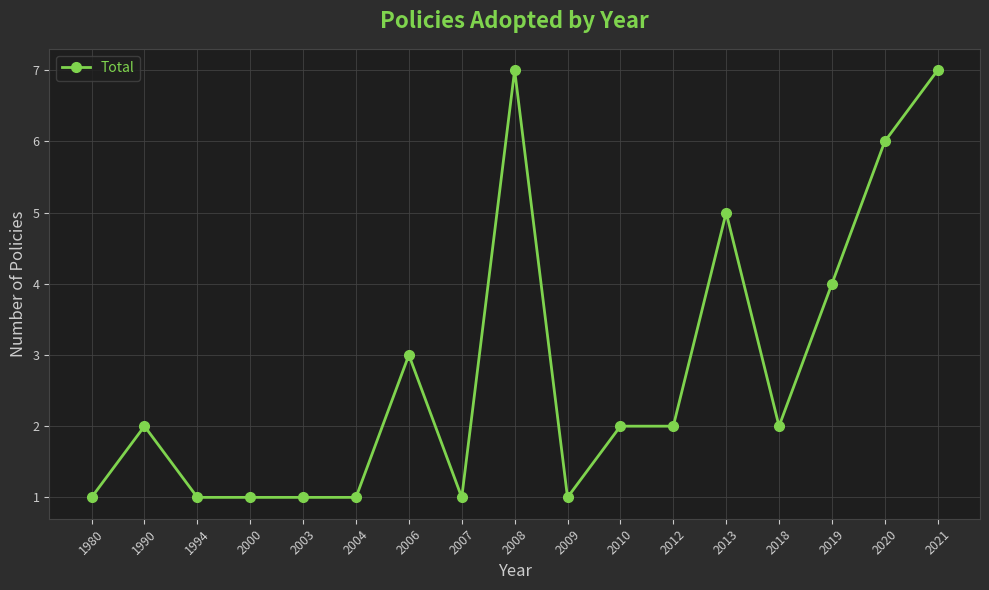

Where is the first local maximum?

1990